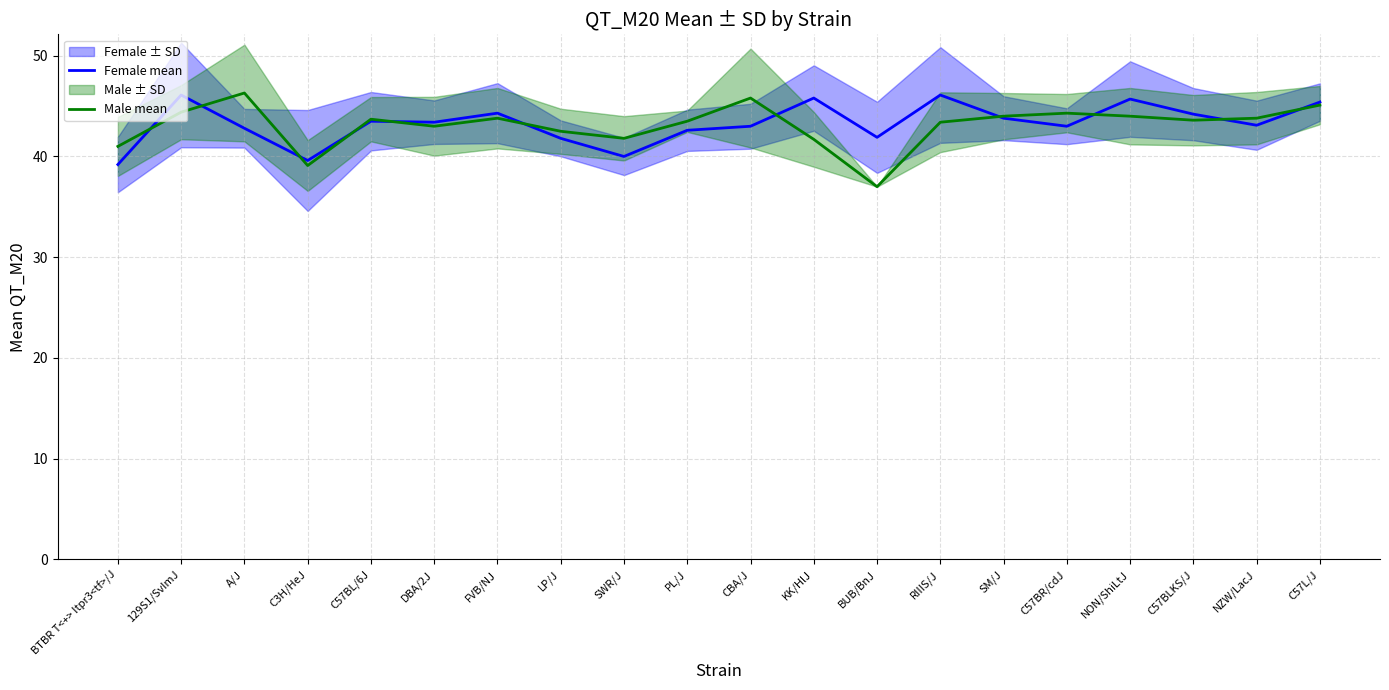

How many values in the Male mean series exceed 43?

13